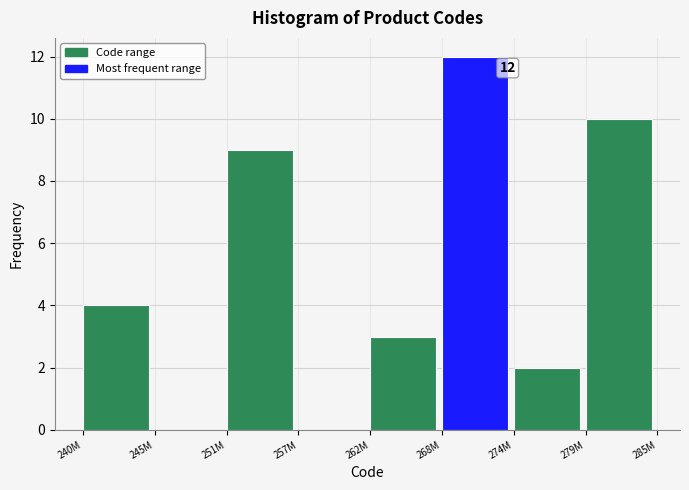

Reading right to left, list all the values displayed in this chart.

279M=10	274M=2	268M=12	262M=3	257M=0	251M=9	245M=0	240M=4